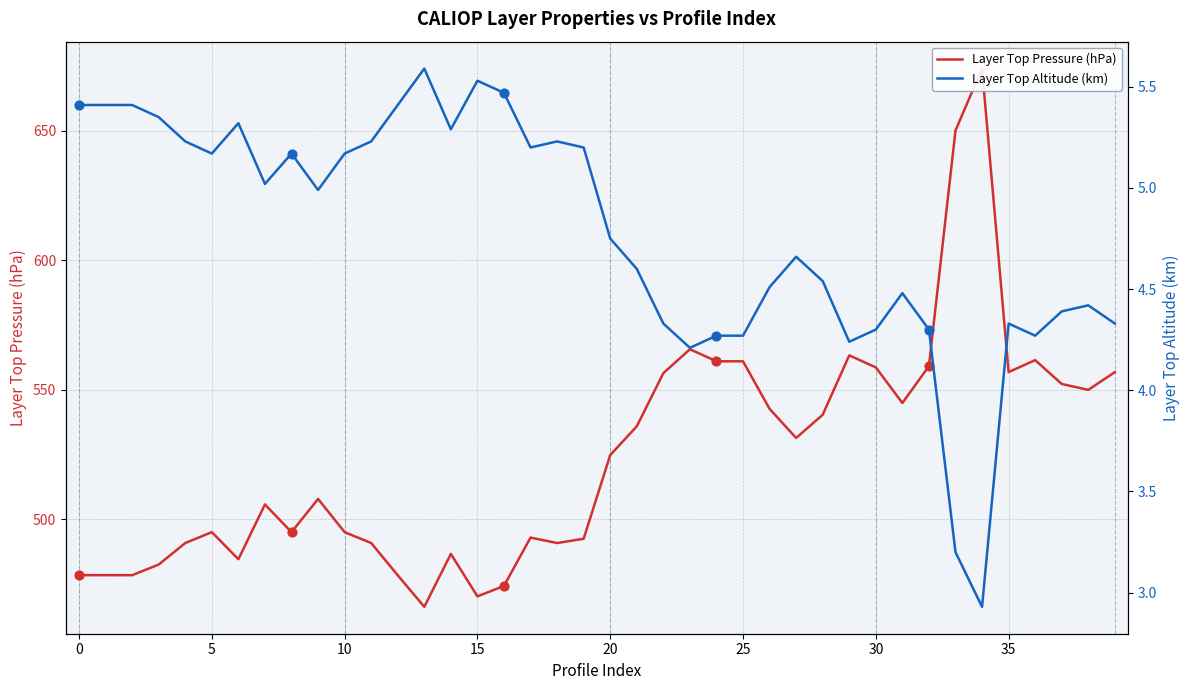

Which series has the largest Y range (max minus min)?

Layer Top Pressure (hPa)